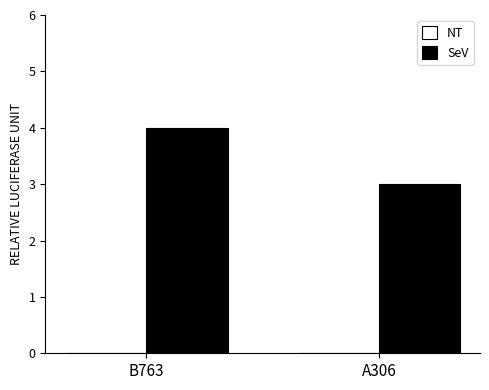

List the labels in order of value, largest first.

B763, A306